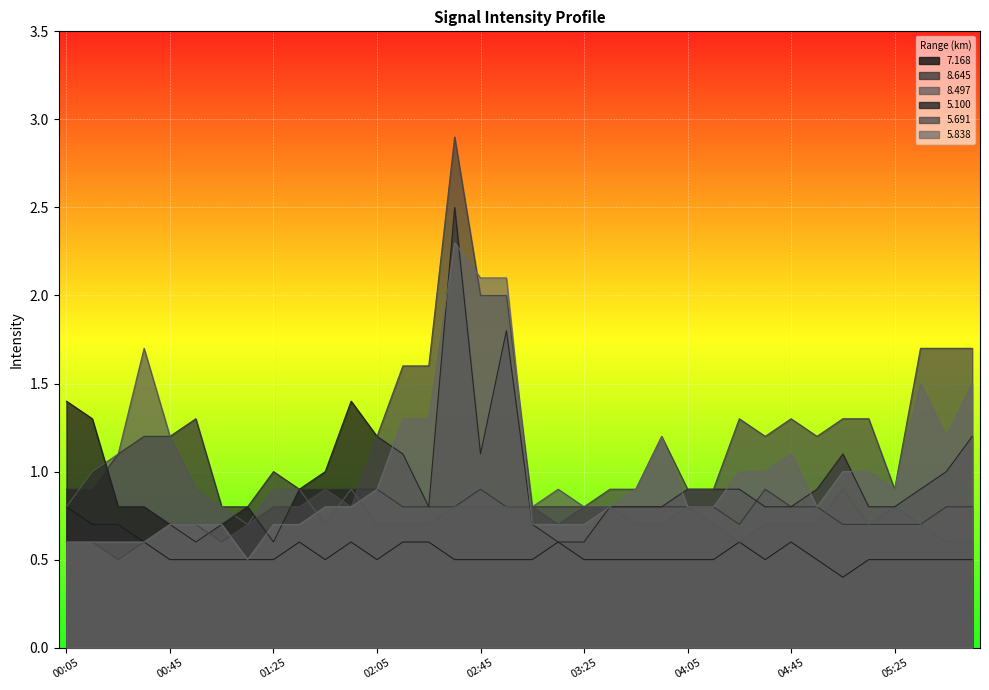

How many categories are shown in the chart?

36